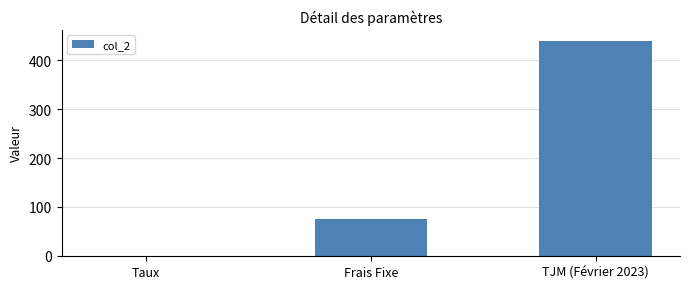

Are the bars horizontal?

No